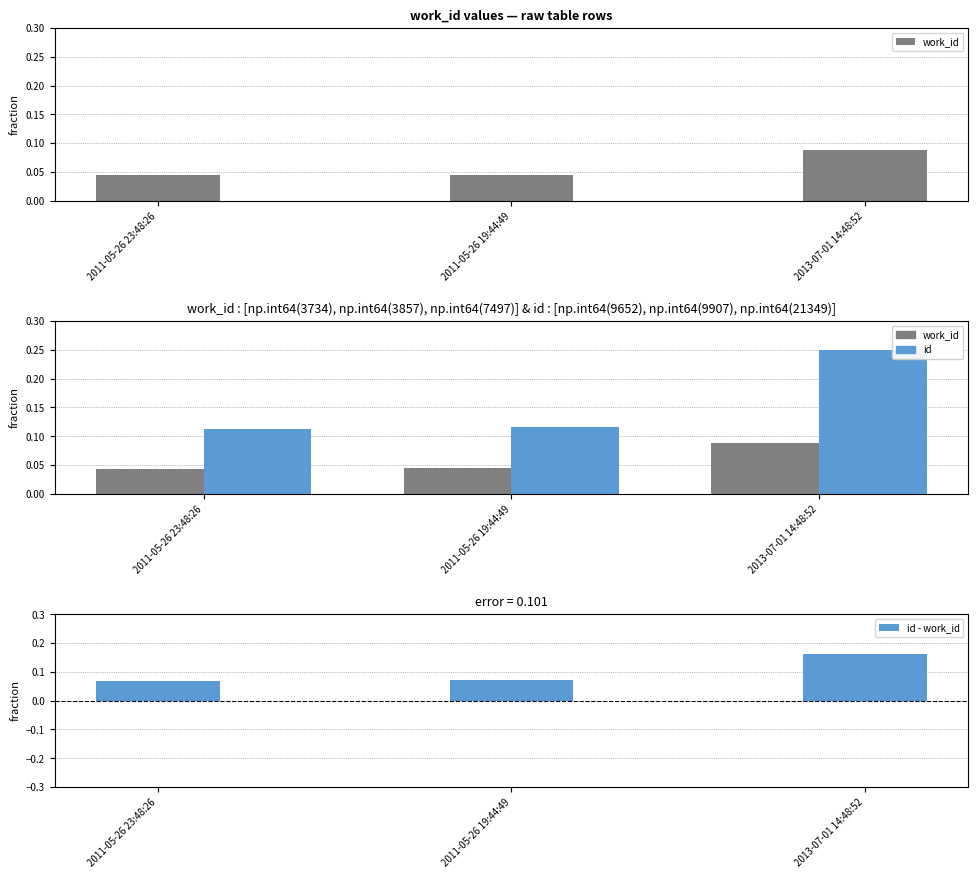

What is the difference between the maximum and second lowest values in the id series?

0.1